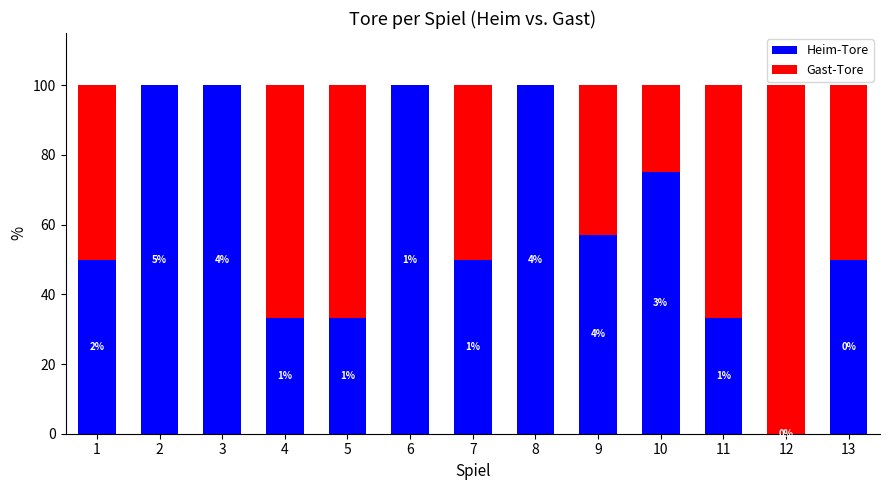

Rank the categories by Gast-Tore value from lowest to highest.

2, 3, 6, 8, 10, 9, 1, 7, 13, 4, 5, 11, 12